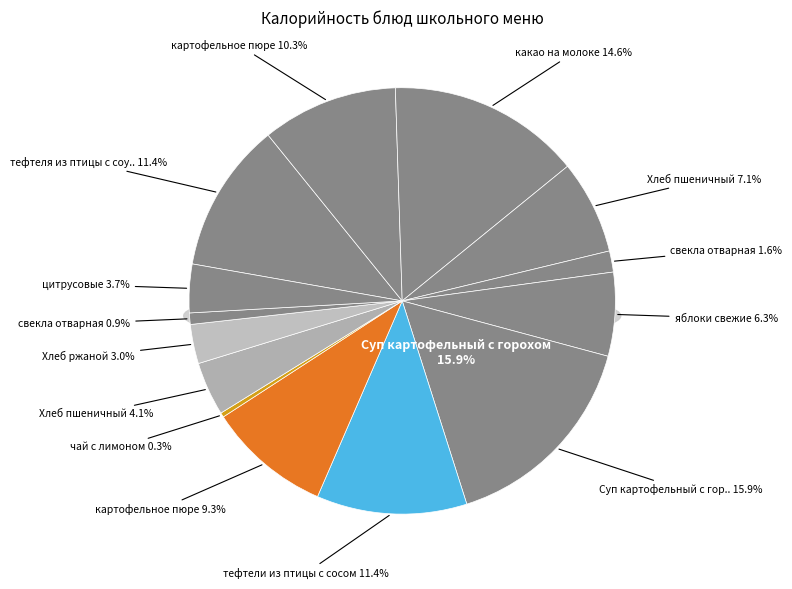

What is the change in value from Хлеб пшеничный (завтрак) to свекла отварная (обед)?

-73.0